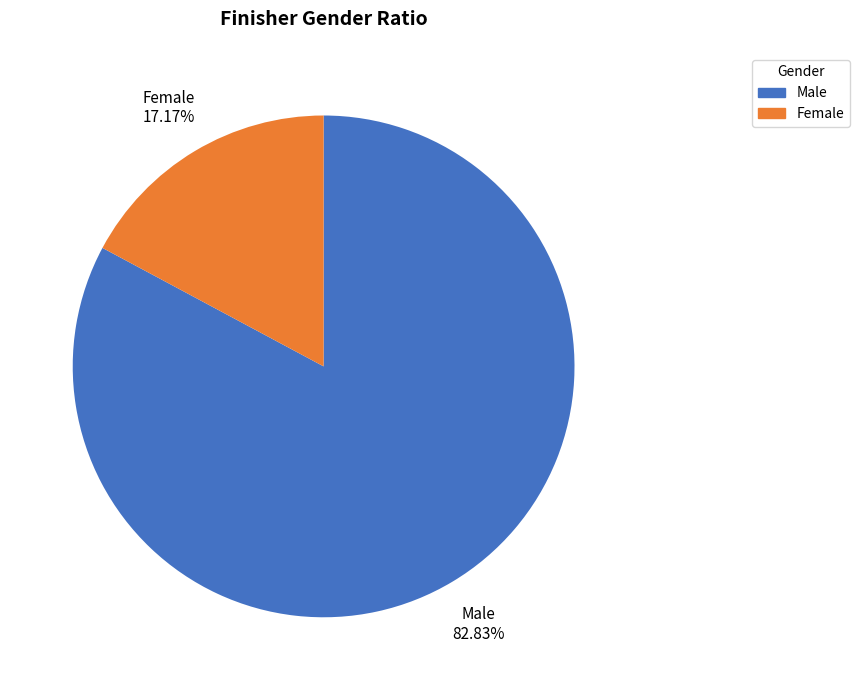

What portion of the pie excludes Male?

17.2%